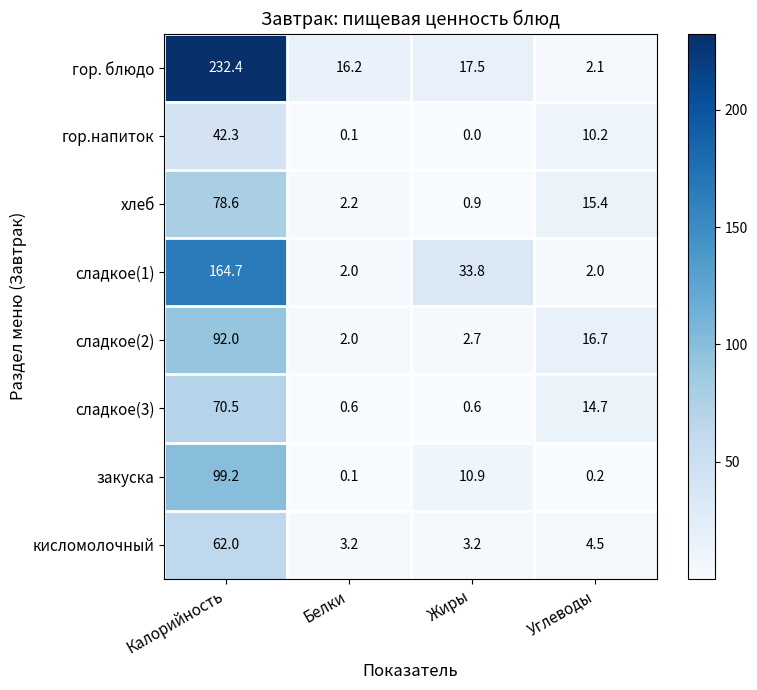

At which label does кисломолочный first exceed 4?

Калорийность